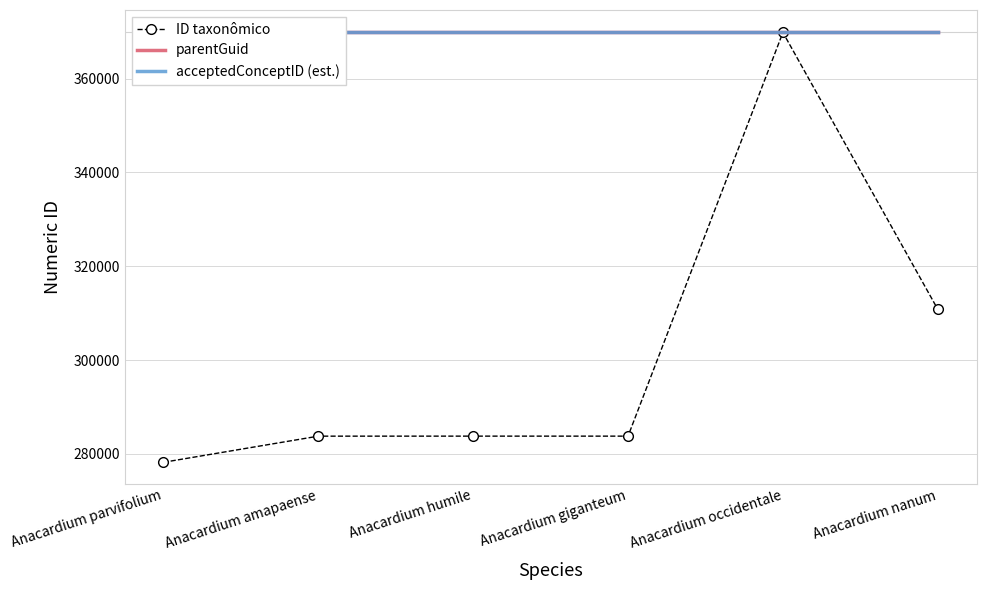

Rank the categories by parentGuid value from highest to lowest.

Anacardium parvifolium, Anacardium amapaense, Anacardium humile, Anacardium giganteum, Anacardium occidentale, Anacardium nanum